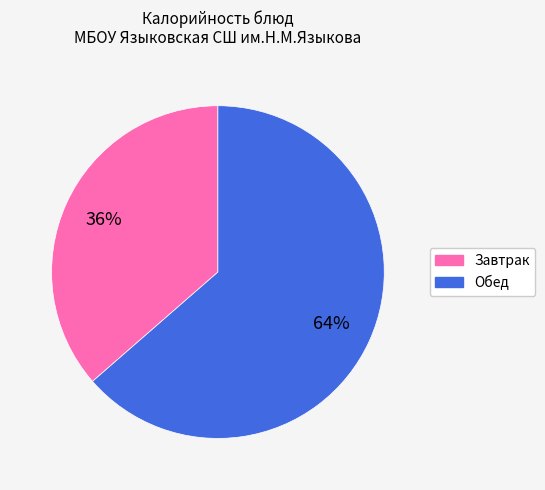

Is there any slice that represents more than half of the pie?

Yes